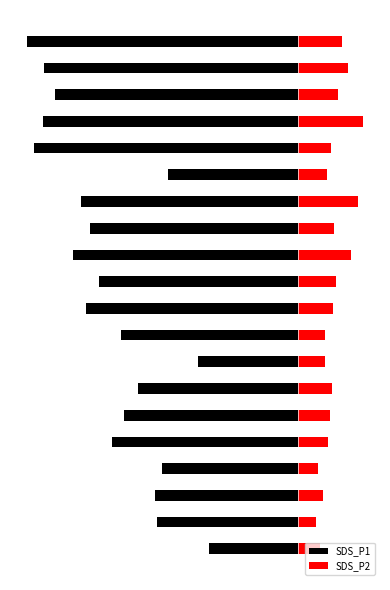

What is the value of the SDS_P2 bar at the 8th from the left?

1.6